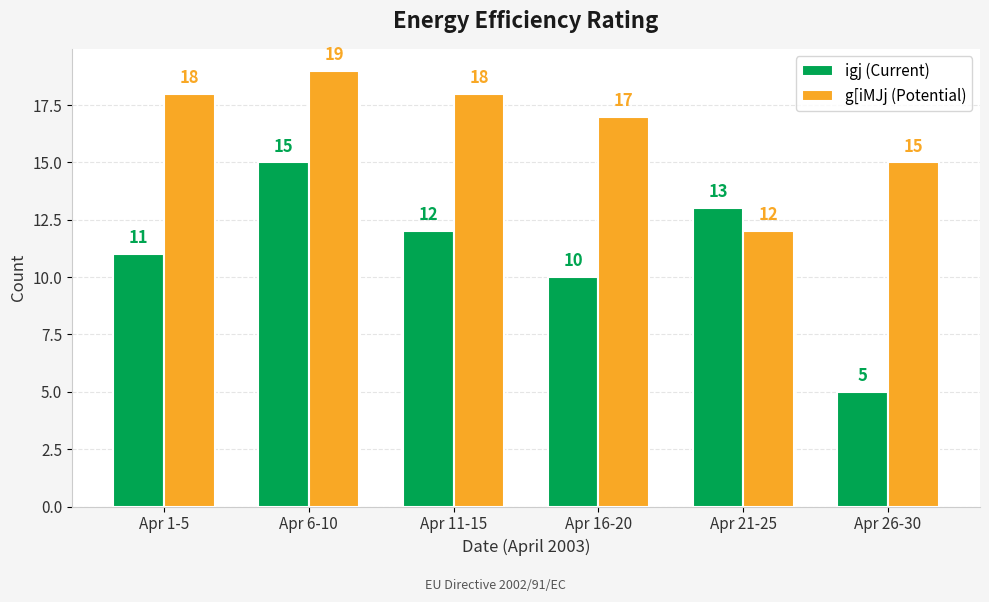

Where is igj (Current) nearest to the value 10?

Apr 16-20